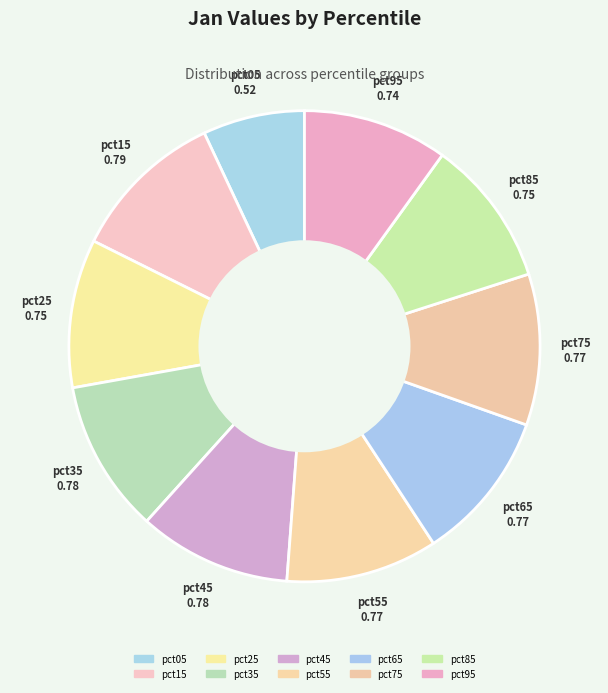

Rank the categories by value from highest to lowest.

pct15, pct35, pct45, pct55, pct75, pct65, pct25, pct85, pct95, pct05